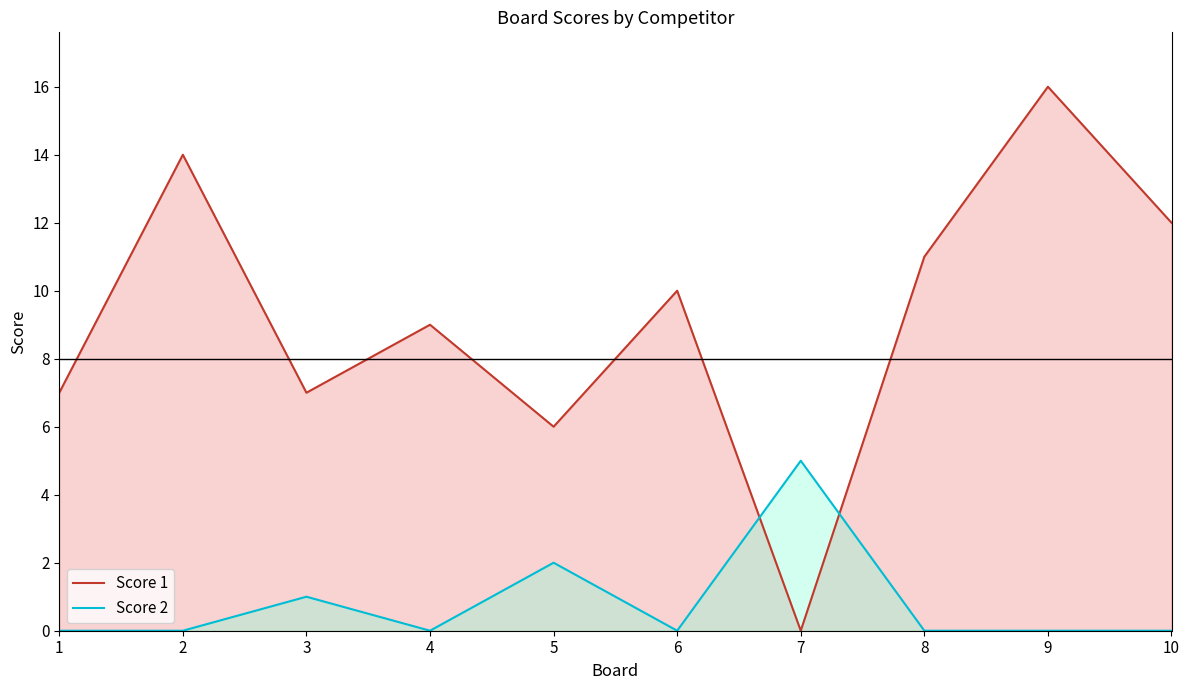

Which series has the widest spread of values?

Score 1